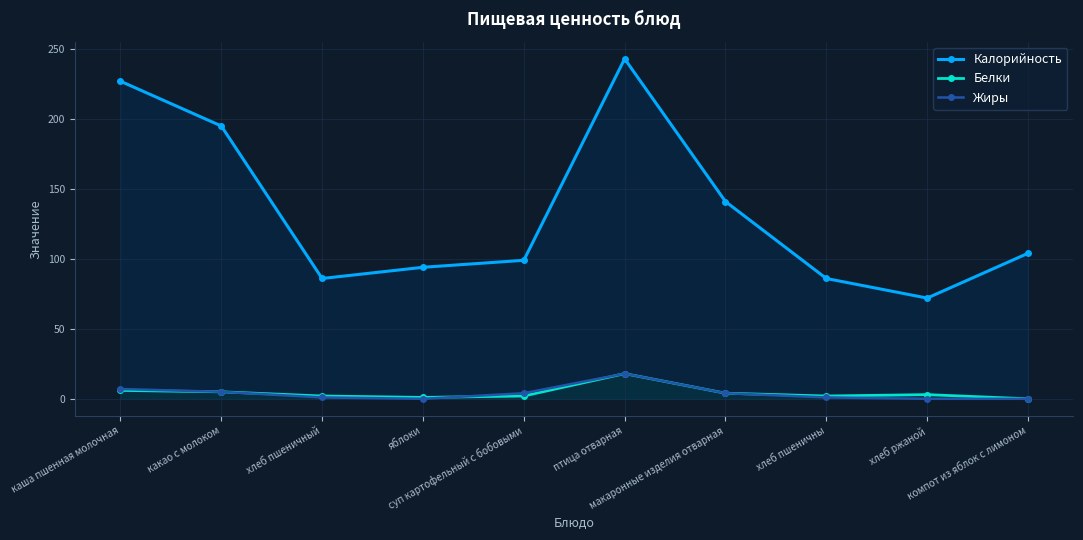

At which category is the sum across all series the highest?

птица отварная